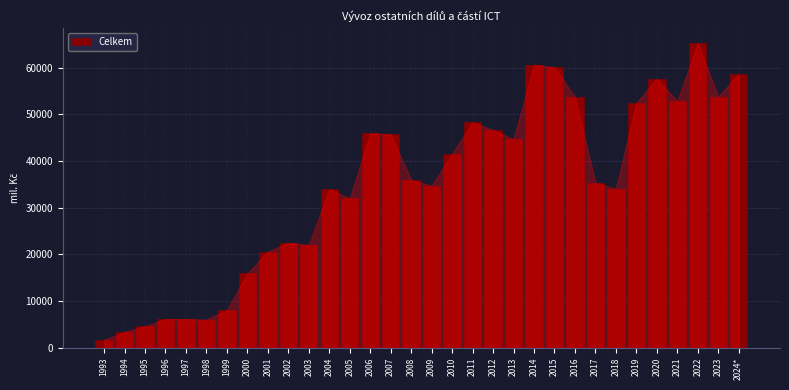

What is the label of the 13th bar from the left?

2005